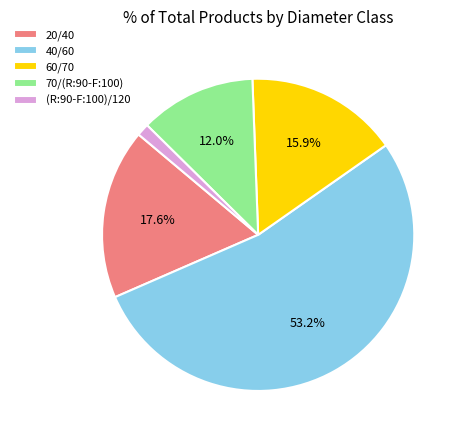

Do (R:90-F:100)/120 and 20/40 together represent more than half of the pie?

No